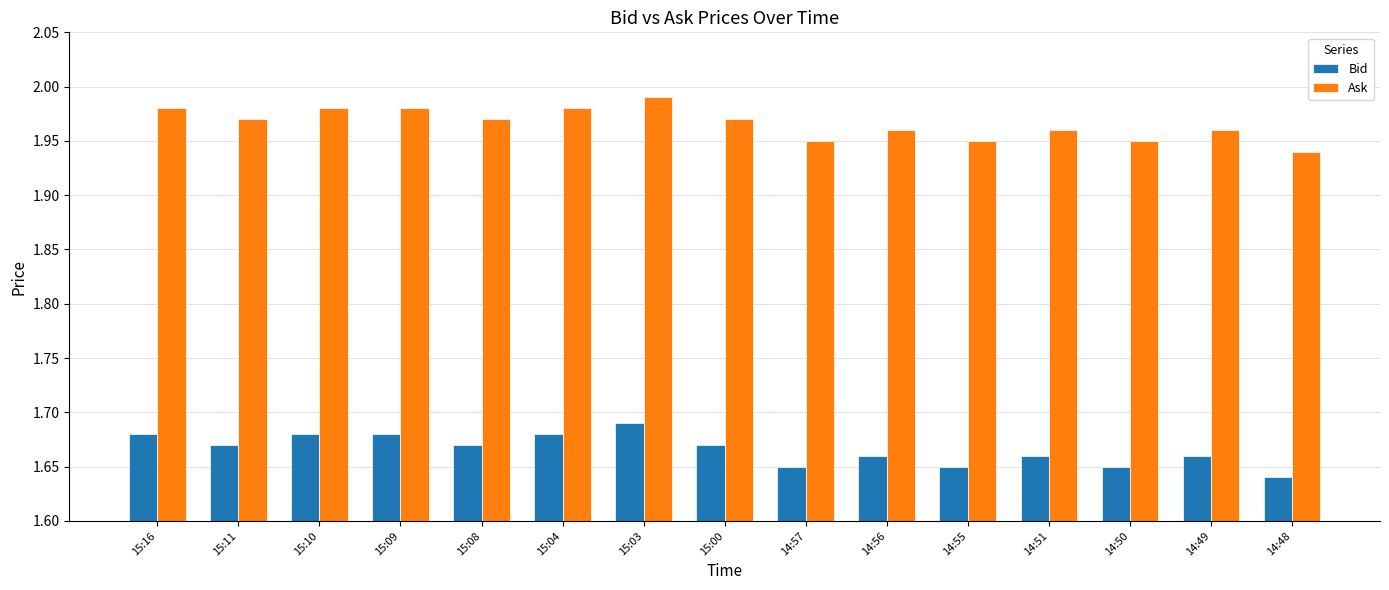

Which category has the highest value in the Bid series?

15:03